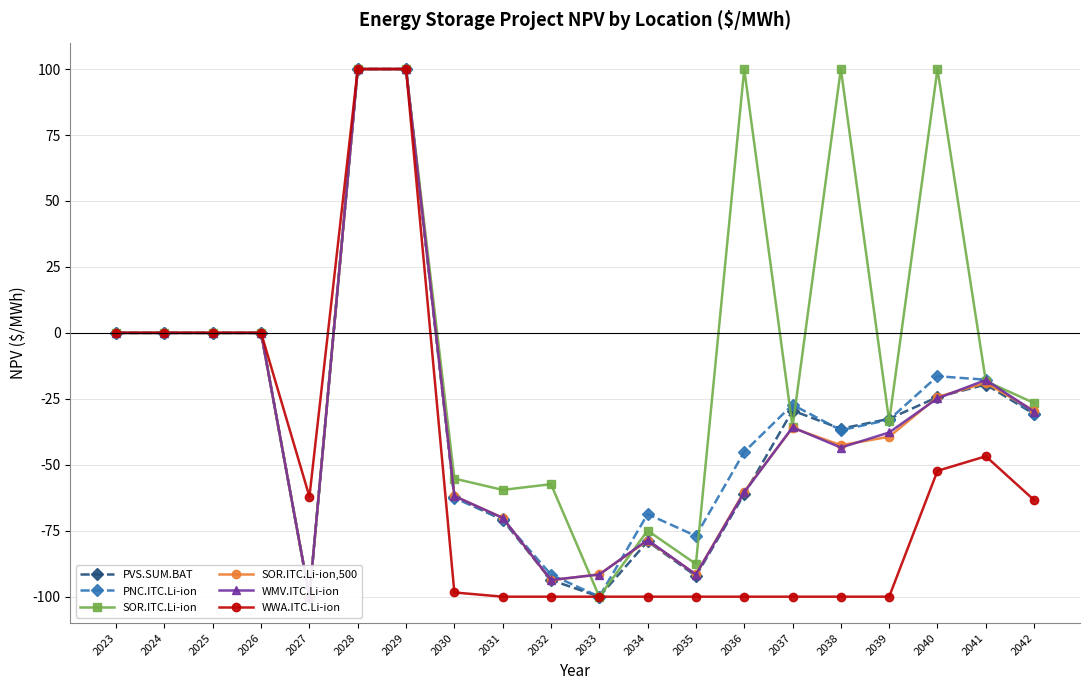

How many lines are shown in the chart?

6